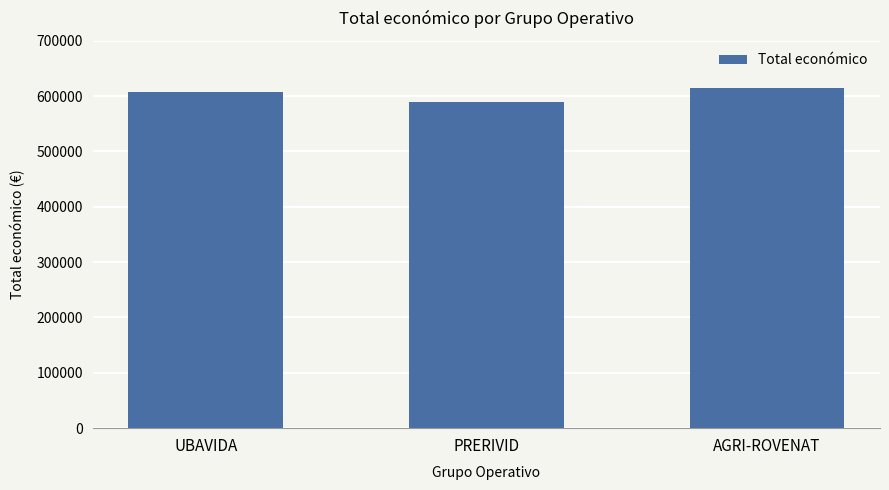

What is the sum of the values at PRERIVID and UBAVIDA?

1197073